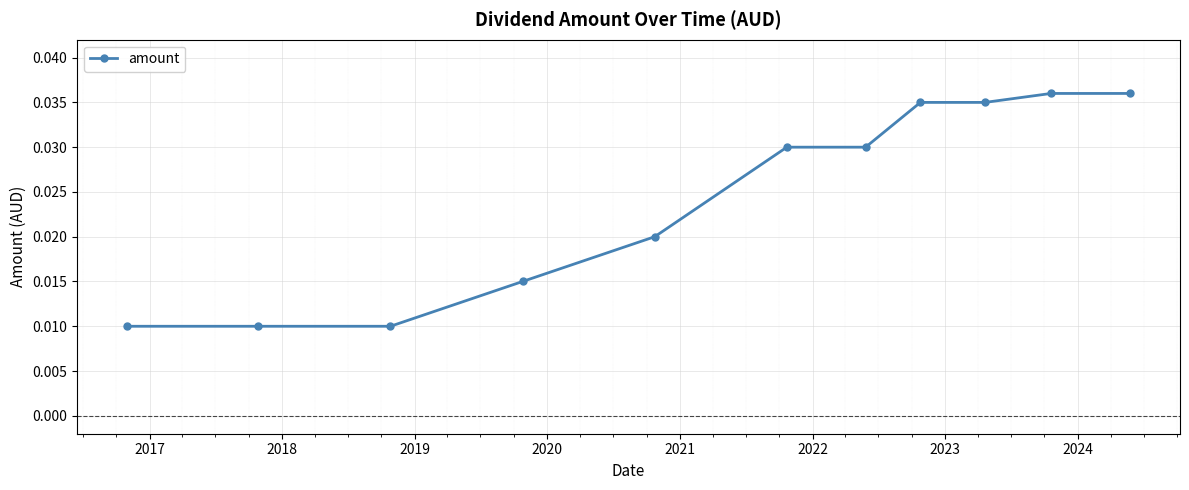

Is this an area chart (filled region under the line)?

No